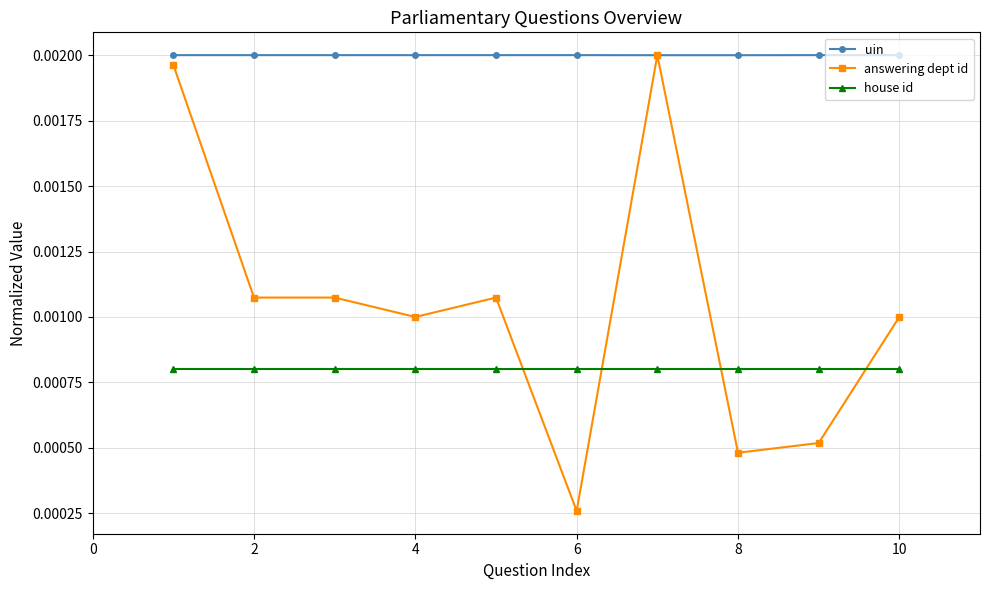

Count the uin values in the range 0 to 1.

10